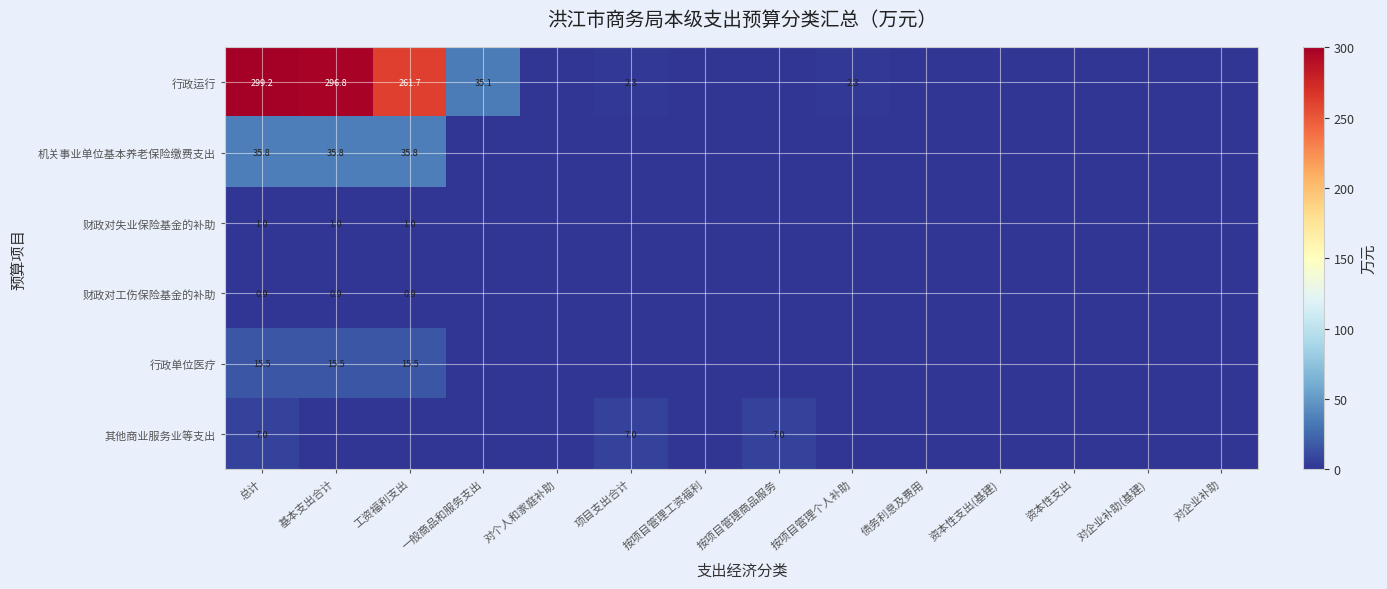

At which category does the chart reach its minimum across all series?

对个人和家庭补助